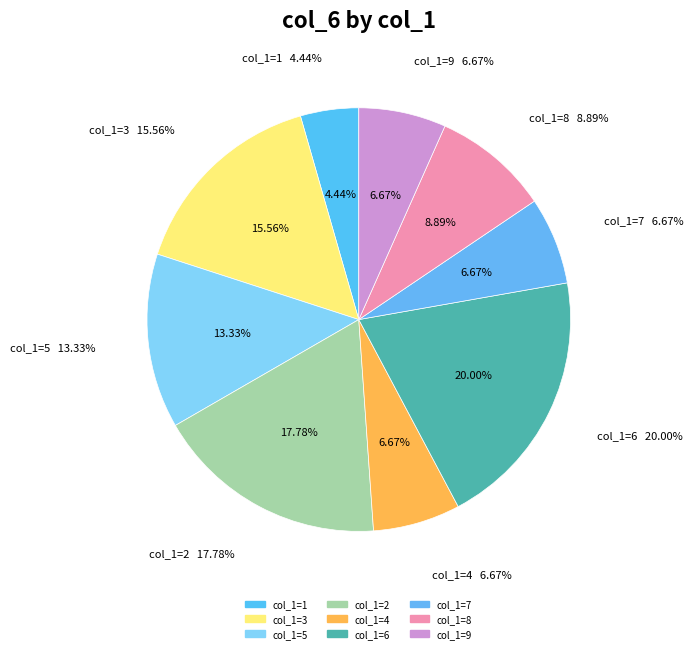

To the nearest percent, what is the difference between the largest and smallest slice percentages?

16%